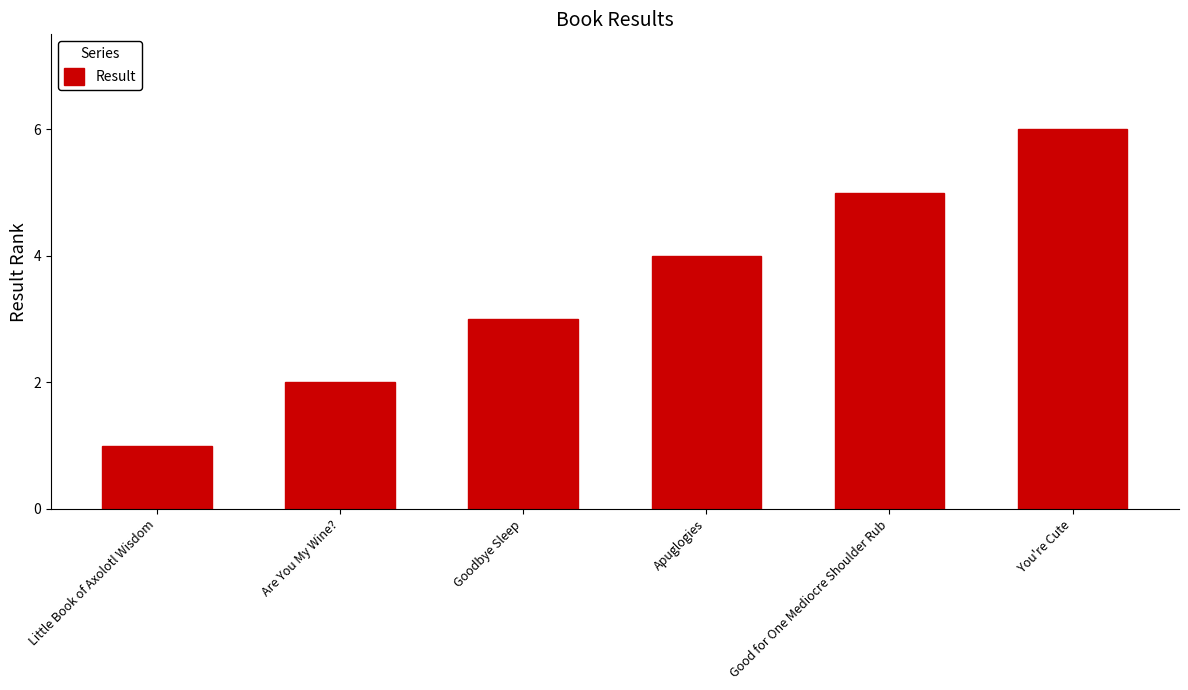

Which label corresponds to the largest value in the chart?

You're Cute